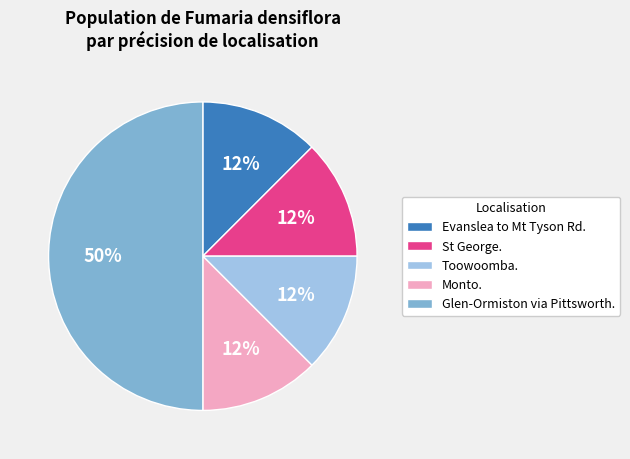

What is the ratio of the value at Monto. to the value at Evanslea to Mt Tyson Rd.?

1.0